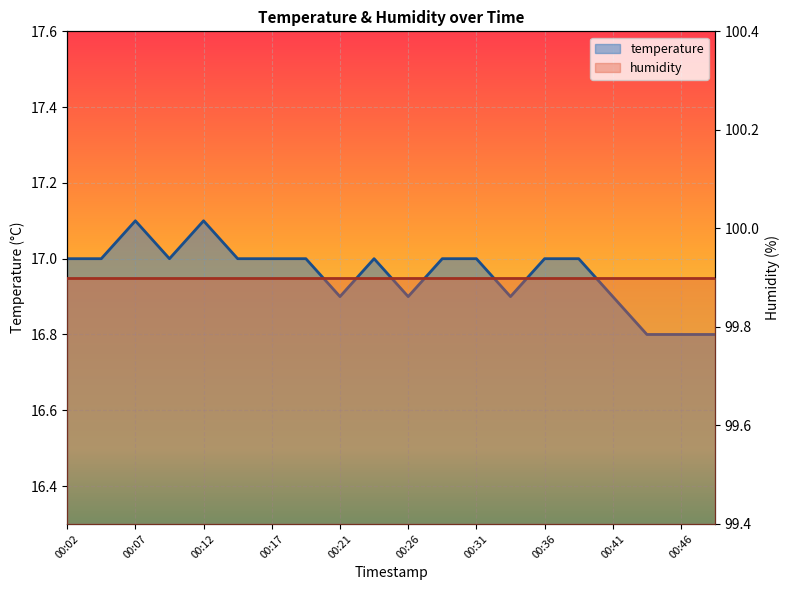

What is the change in value from 00:07 to 00:17?

-0.1